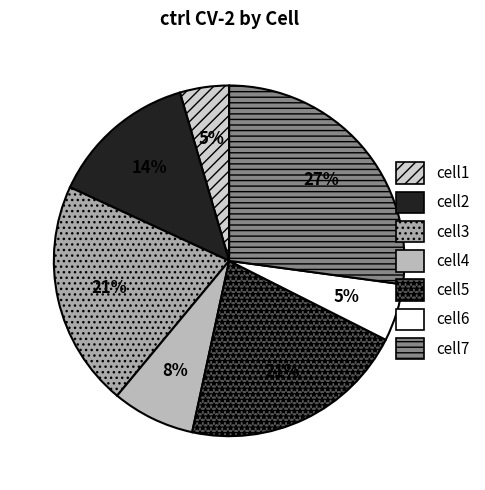

How many slices are in this pie chart?

7